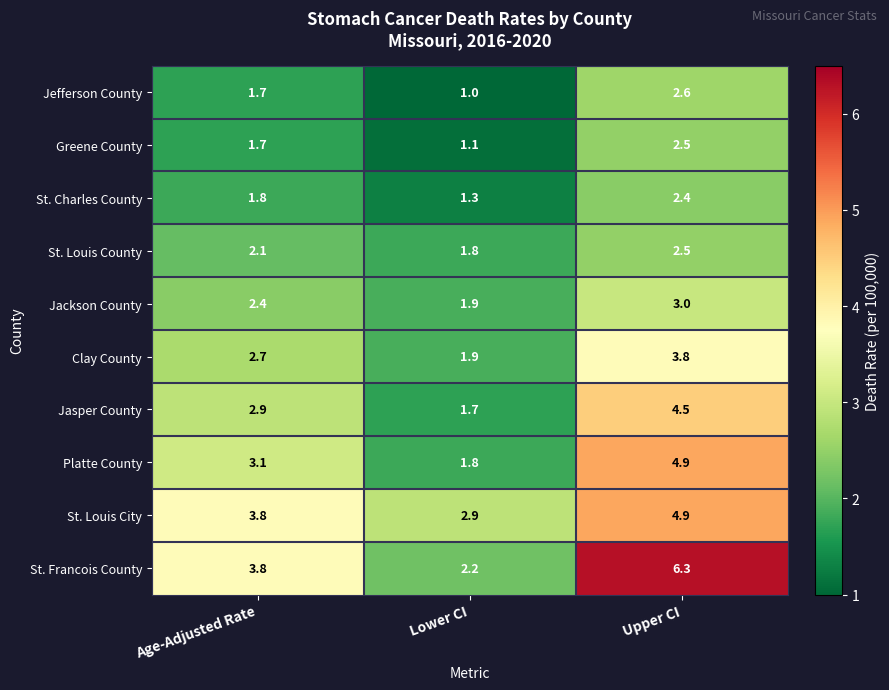

What is the difference between the Clay County values at Age-Adjusted Rate and Lower CI?

0.8